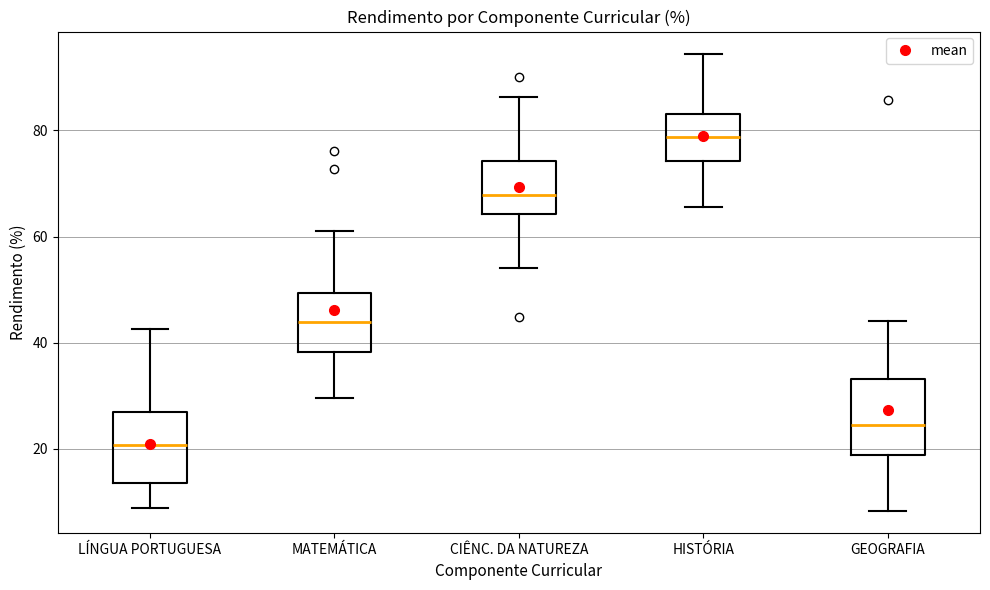

Reading left to right, read every box against the y-axis: the position of its median line, the range the box covers, and the ends of its whiskers. The values are not printed on the chart, so give them approximately, as read against the axis.

LÍNGUA PORTUGUESA: median 20, box 14 to 26, whiskers 8 to 42
MATEMÁTICA: median 44, box 38 to 50, whiskers 30 to 60
CIÊNC. DA NATUREZA: median 68, box 64 to 74, whiskers 54 to 86
HISTÓRIA: median 78, box 74 to 84, whiskers 66 to 94
GEOGRAFIA: median 24, box 18 to 34, whiskers 8 to 44